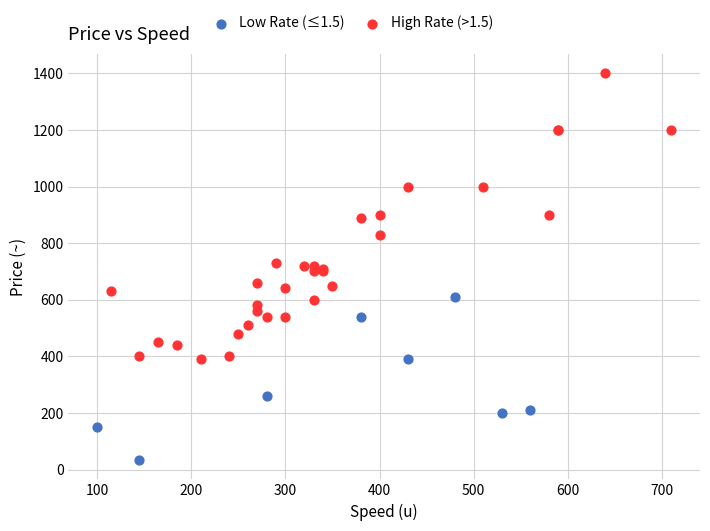

Which series reaches the minimum Y coordinate?

Low Rate (≤1.5)